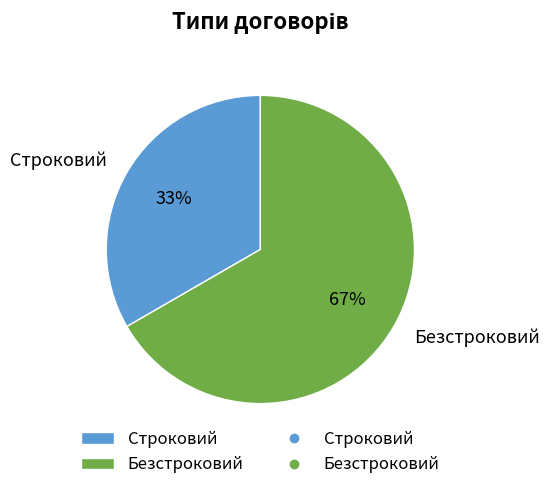

Count the number of slices in the pie.

2